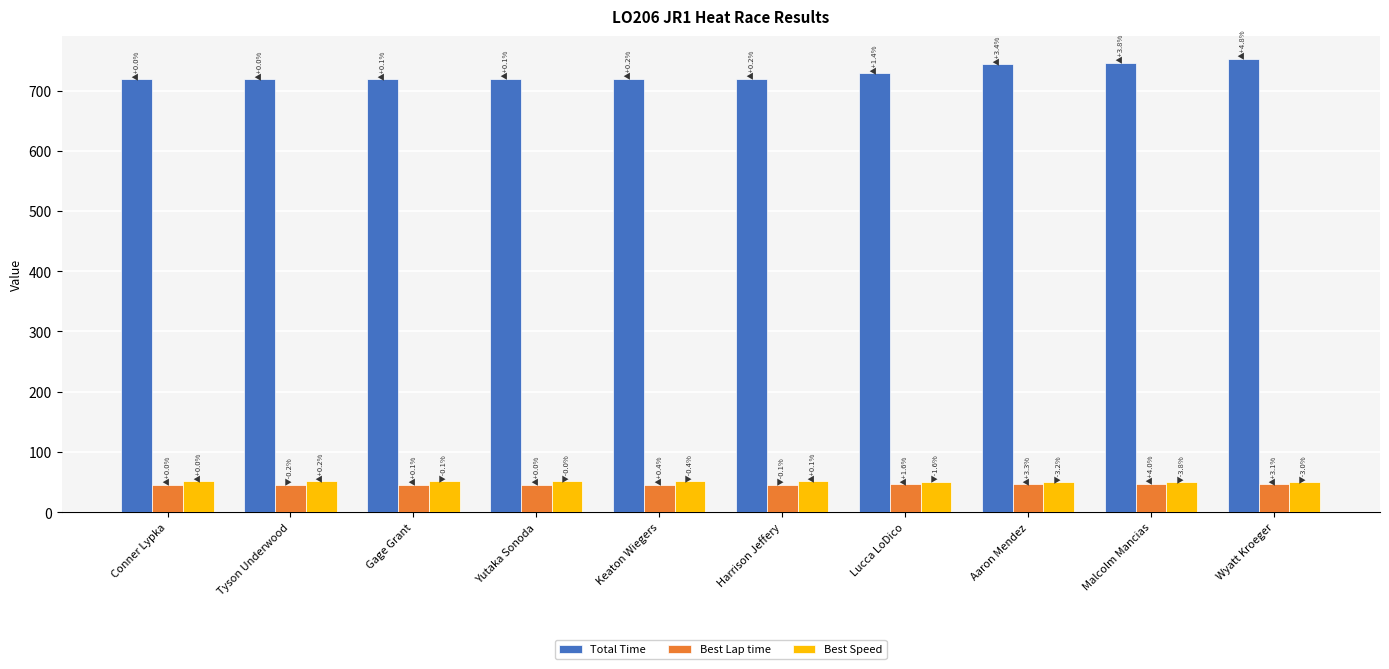

Which series has the largest total across all categories?

Total Time